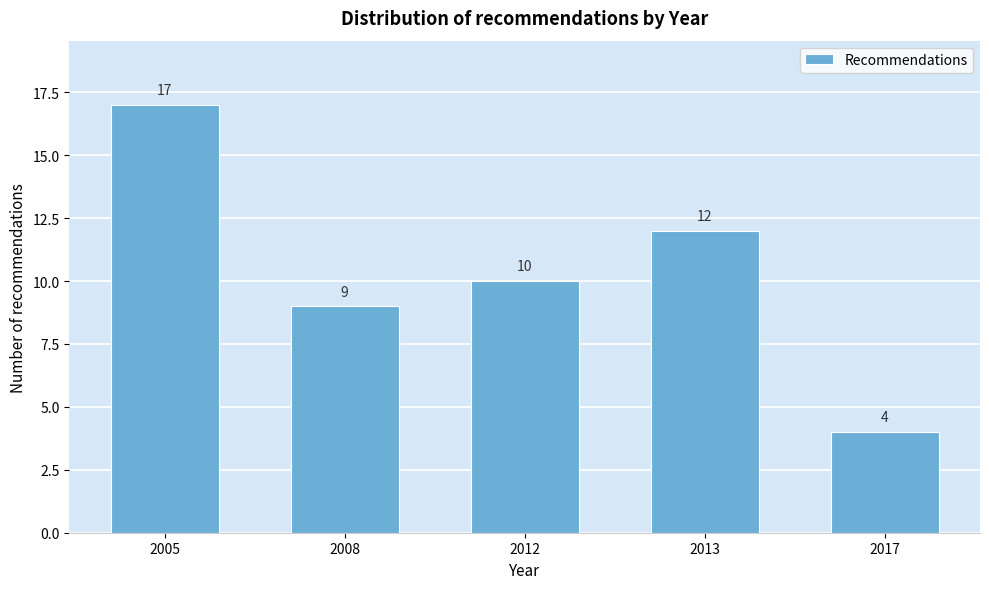

Reading left to right, transcribe all the data shown in this chart.

17	9	10	12	4